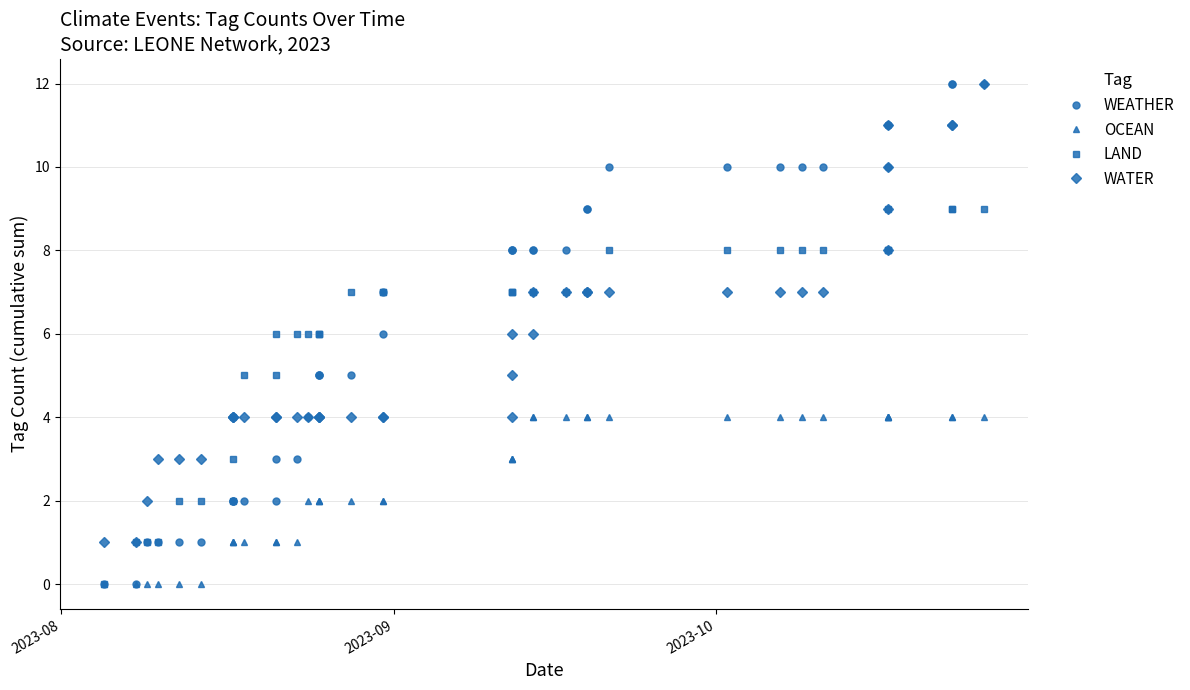

Is it true that WATER equals 1 at 2023-08?

False